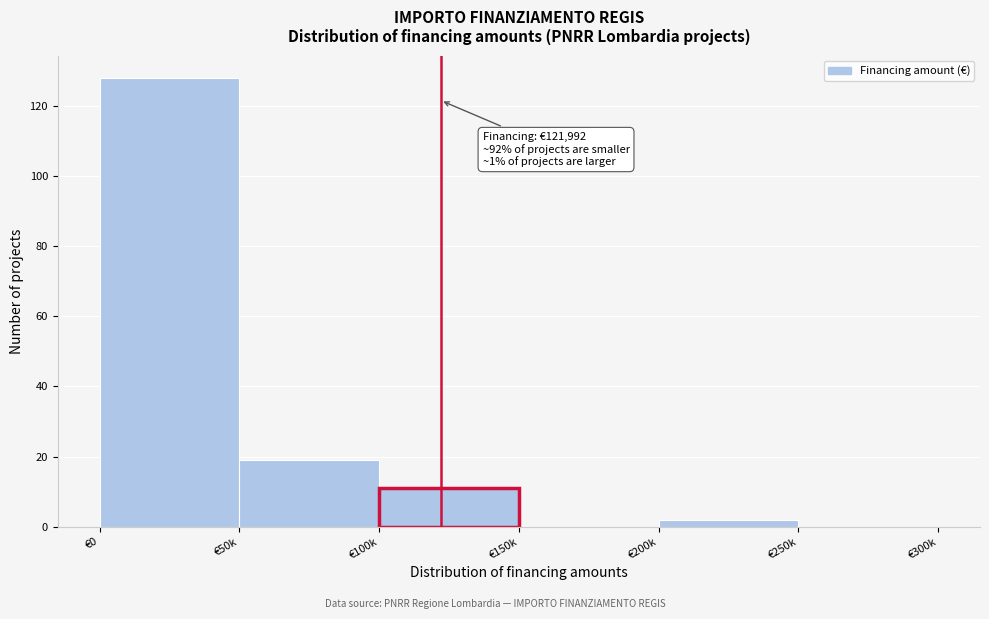

Reading left to right, list all the values displayed in this chart.

€0=128	€50k=19	€100k=11	€150k=0	€200k=2	€250k=0